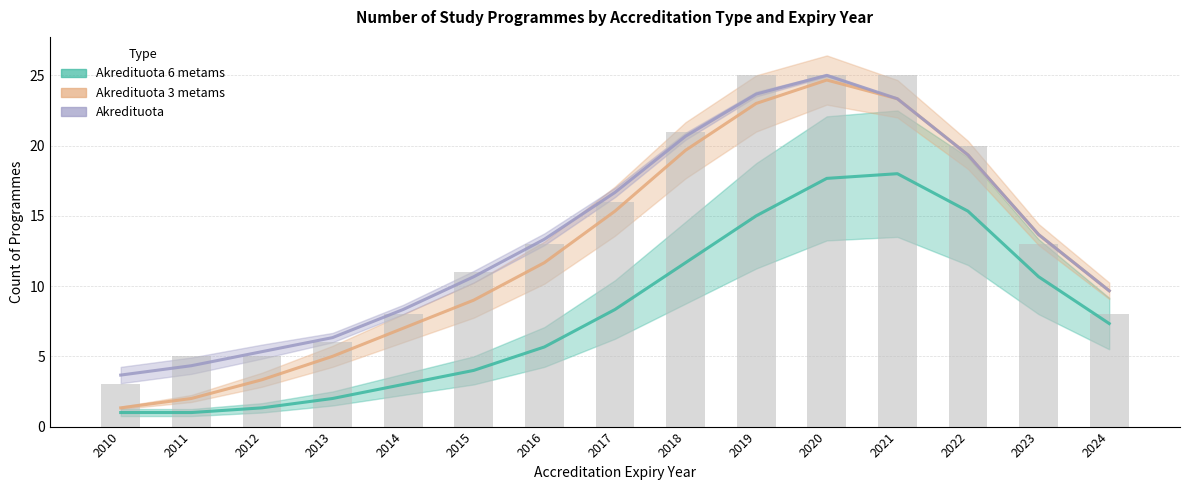

The value of Akredituota 6 metams at 2024 is 8. True or false?

False